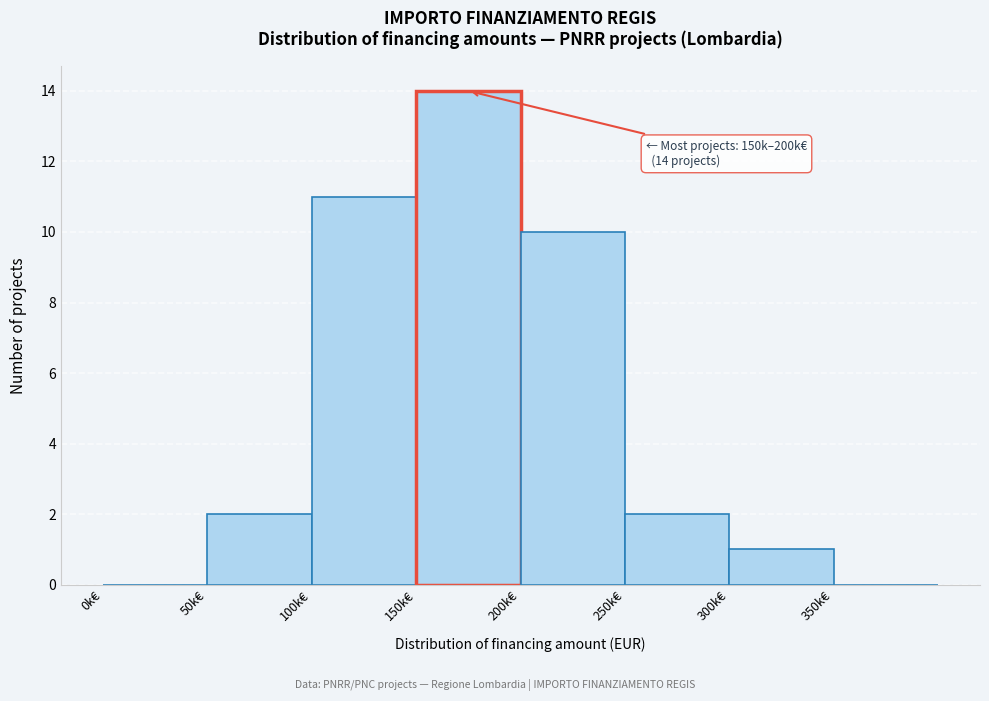

Reading left to right, what are all the values shown in this chart?

0k€=0	50k€=2	100k€=11	150k€=14	200k€=10	250k€=2	300k€=1	350k€=0